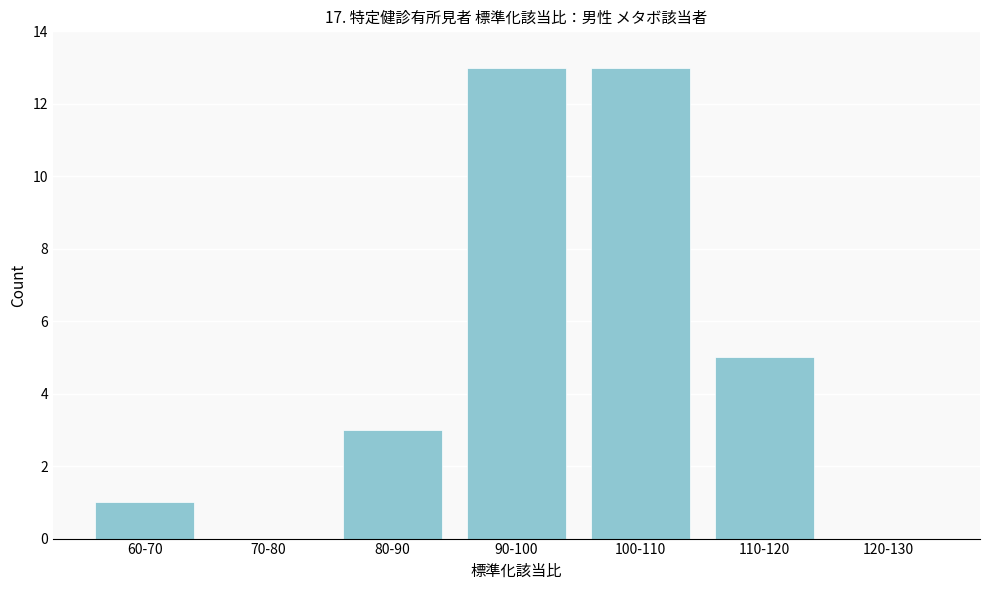

Reading left to right, extract all data points from this chart.

60-70=1	70-80=0	80-90=3	90-100=13	100-110=13	110-120=5	120-130=0